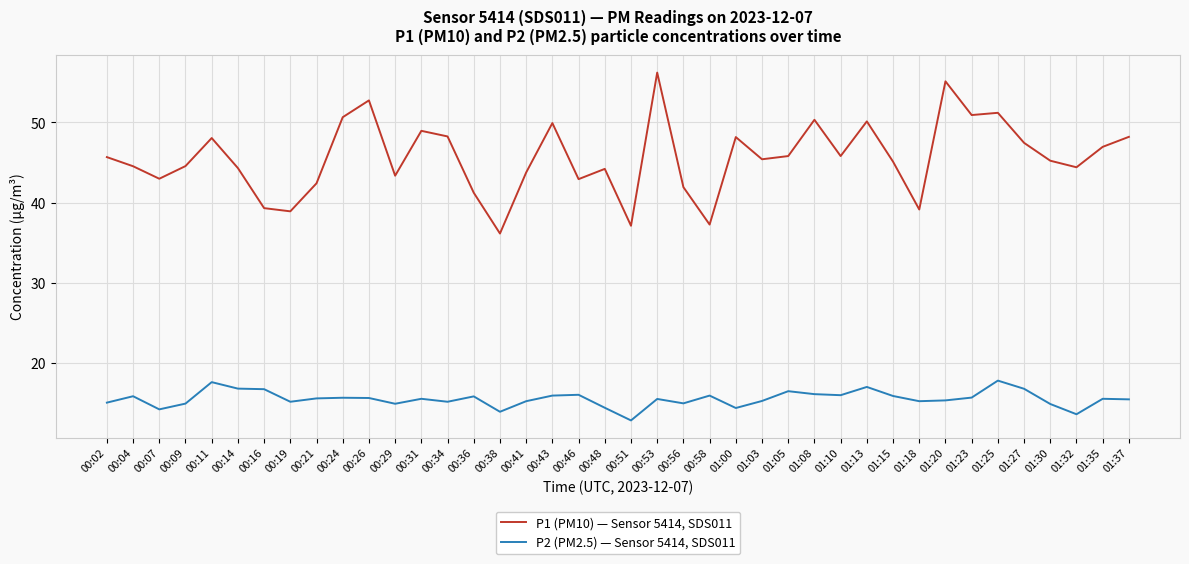

Is it true that P2 (PM2.5) — Sensor 5414, SDS011 equals 16.4 at 01:05?

True